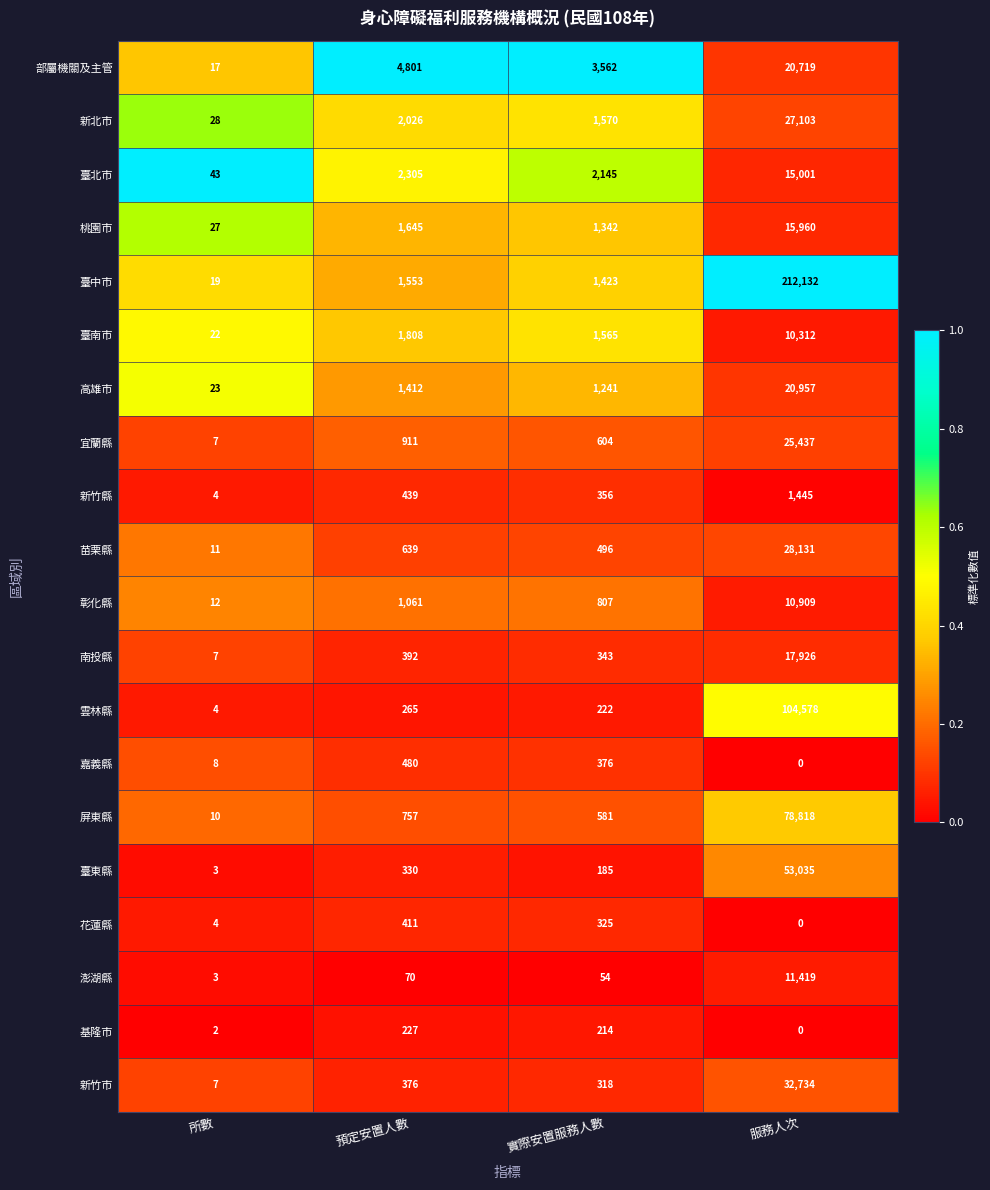

At which category is the sum across all series the highest?

服務人次